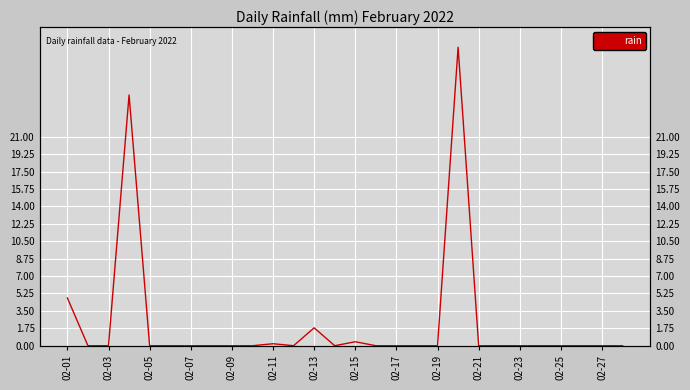

What is the maximum value shown in the chart?

30.0